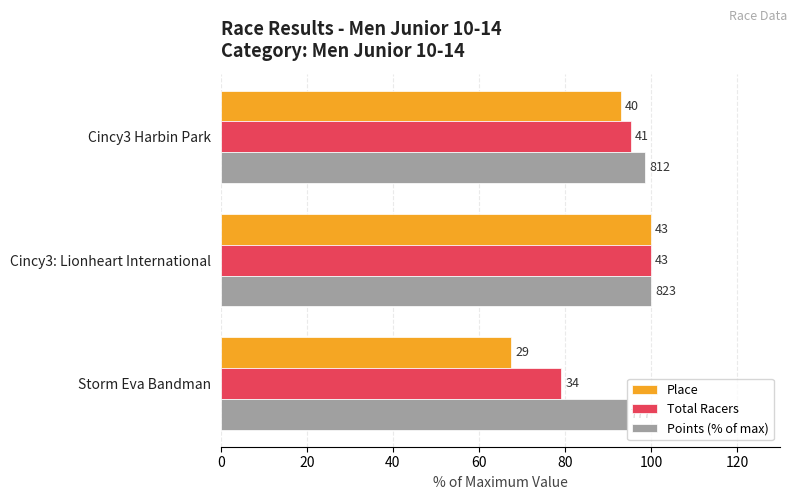

What are all the series names shown in the legend?

Place, Total Racers, Points (% of max)